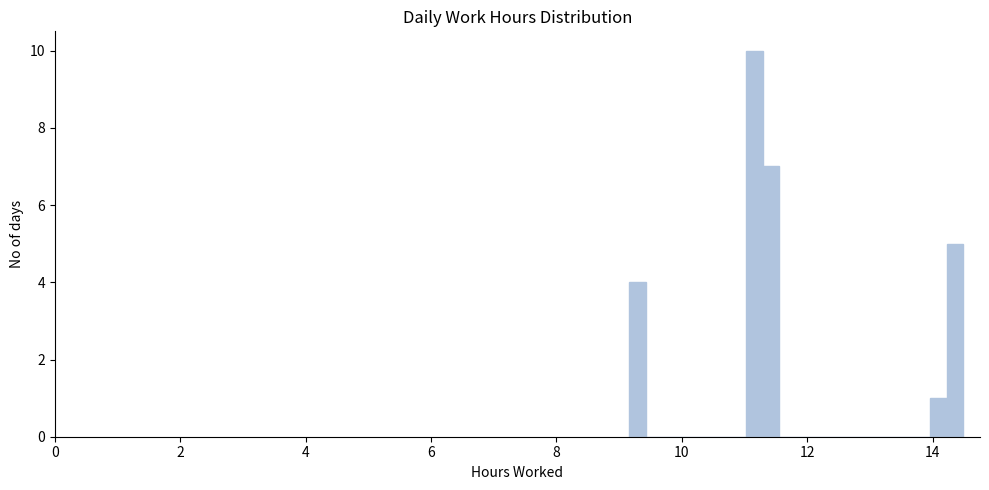

Around what value on the x-axis is the tallest bar? Give the approximate position of its centre, as read against the axis.

11.2